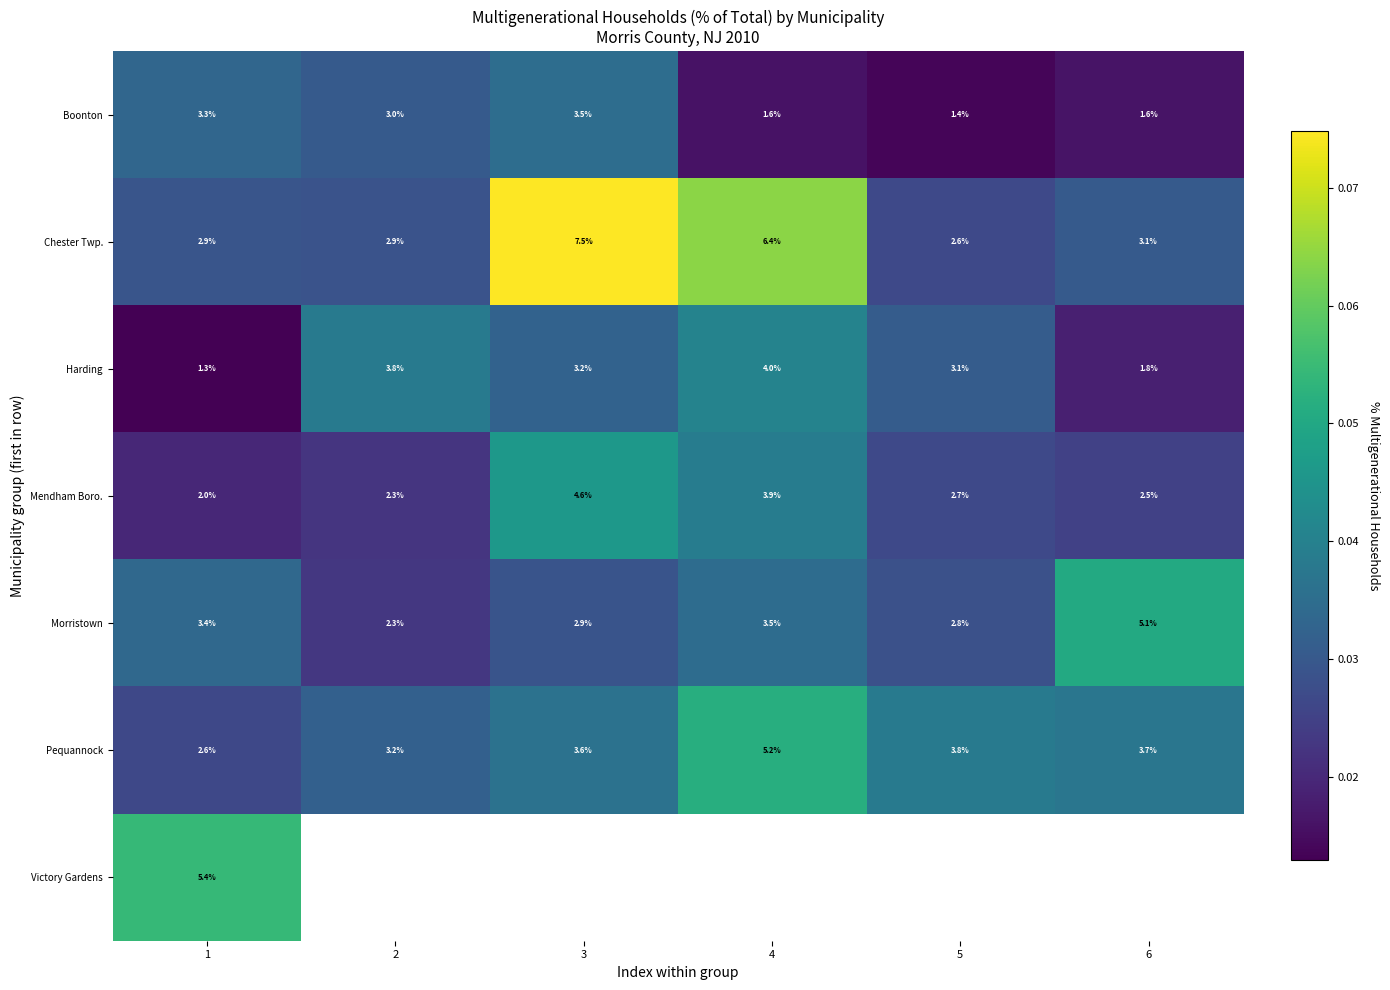

At 1, list the series in order from largest to smallest.

Victory Gardens, Morristown, Boonton, Chester Twp., Pequannock, Mendham Boro., Harding